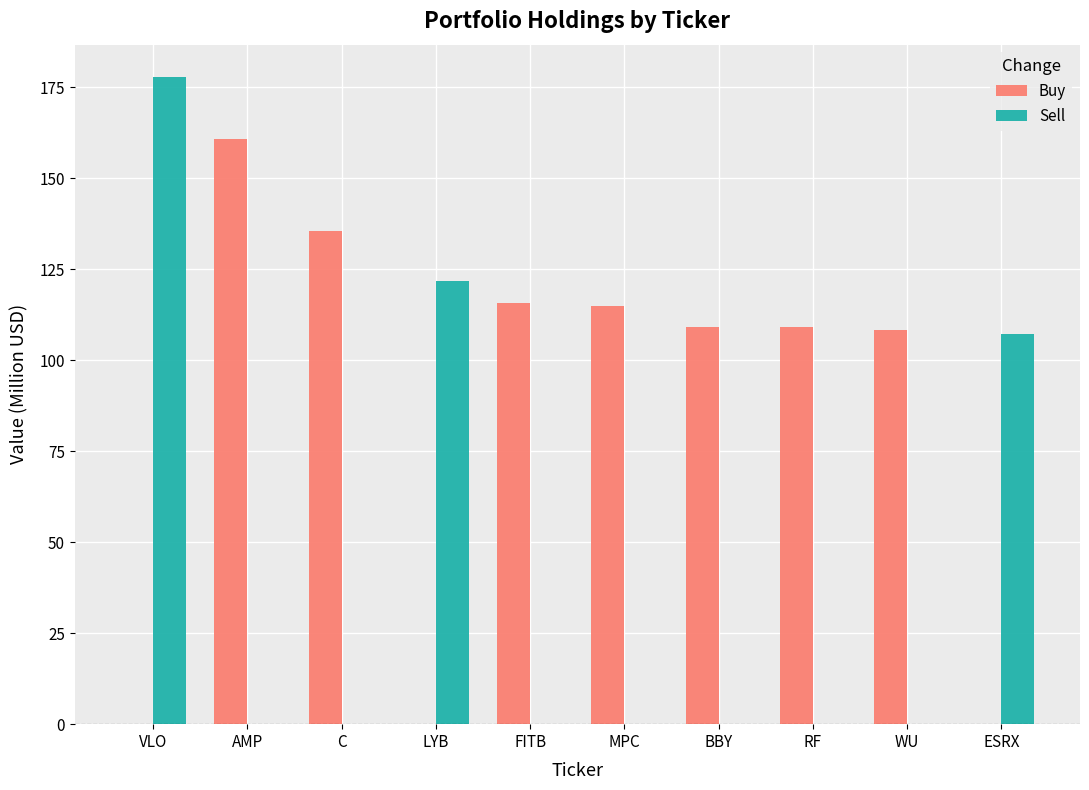

What is the sum of all Sell values?

406.8